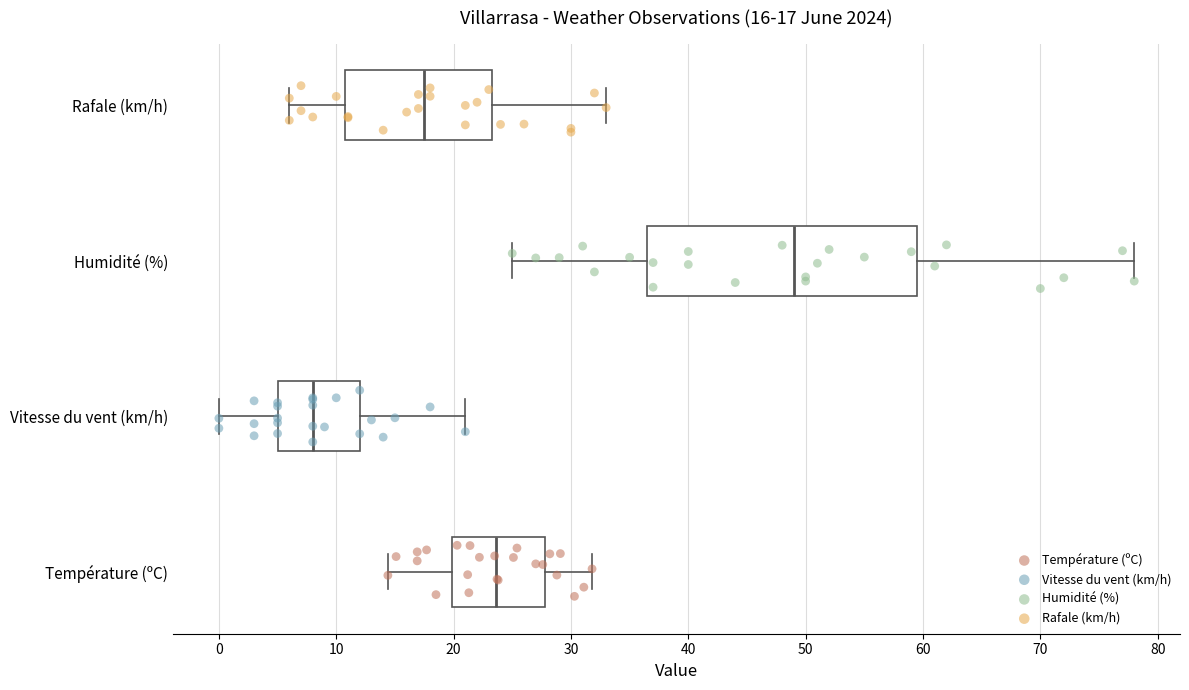

Which box is the widest, from its left edge to its right edge?

Humidité (%)